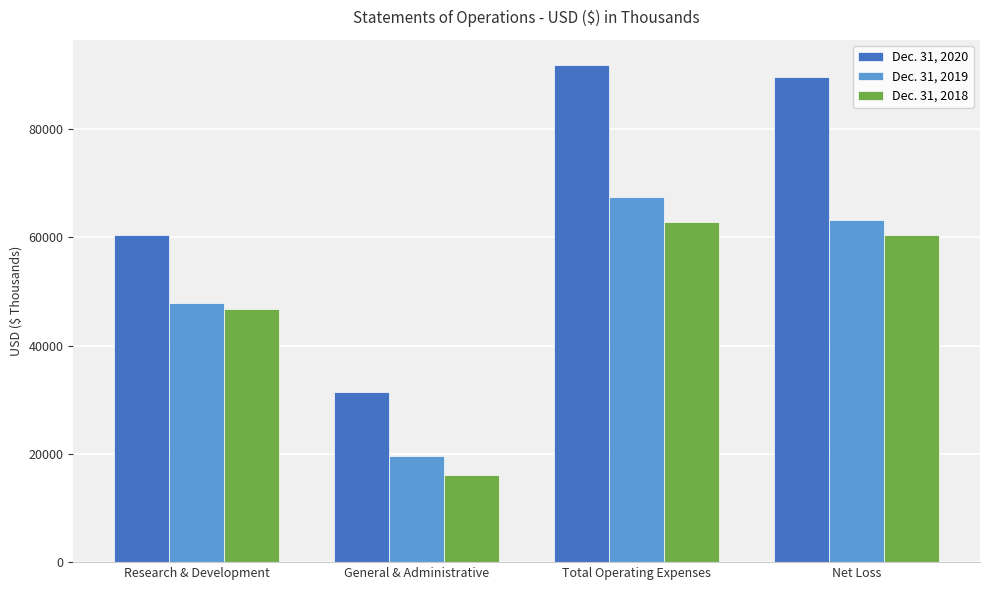

What is the total value across all series at Research & Development?

155010